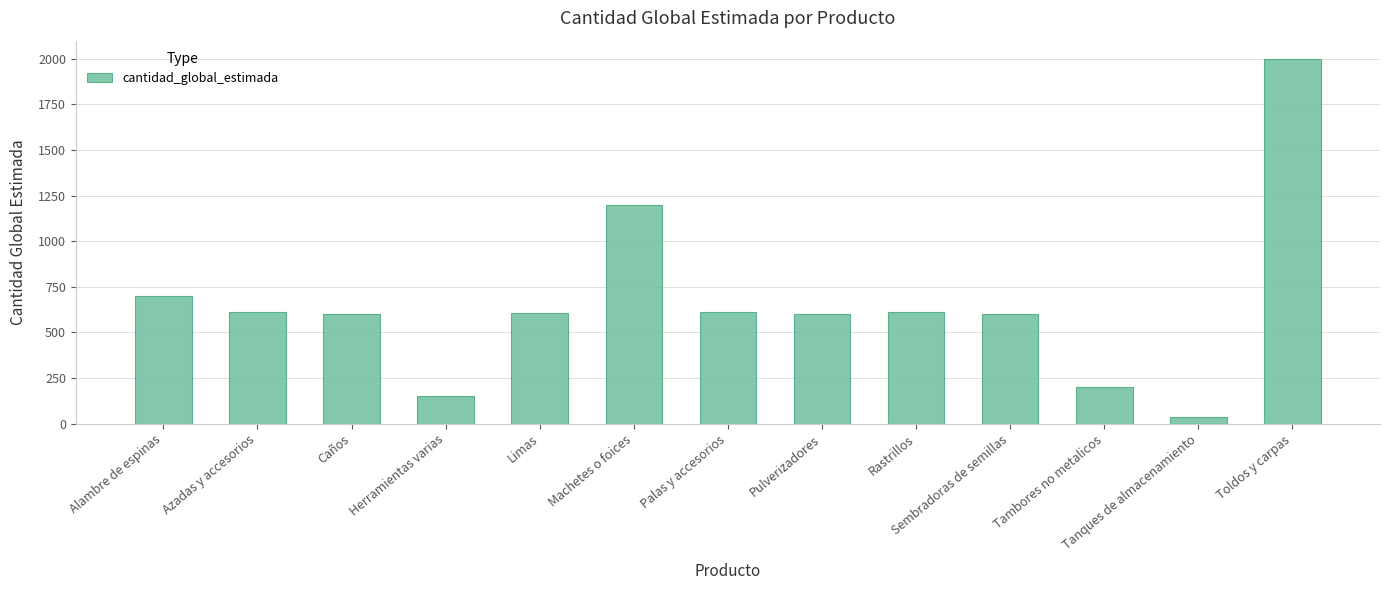

What is the average value?

656